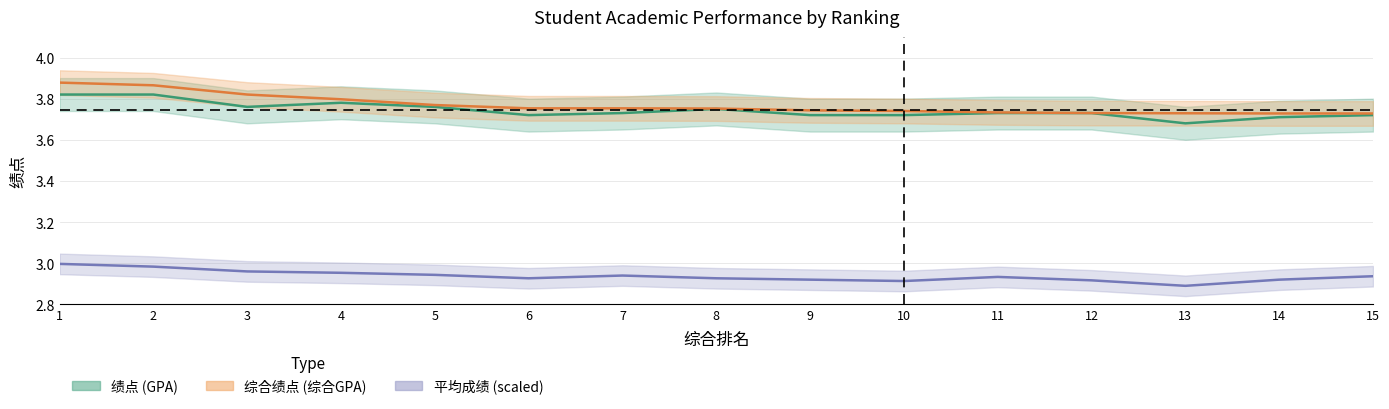

Which series has the widest spread of values?

综合绩点